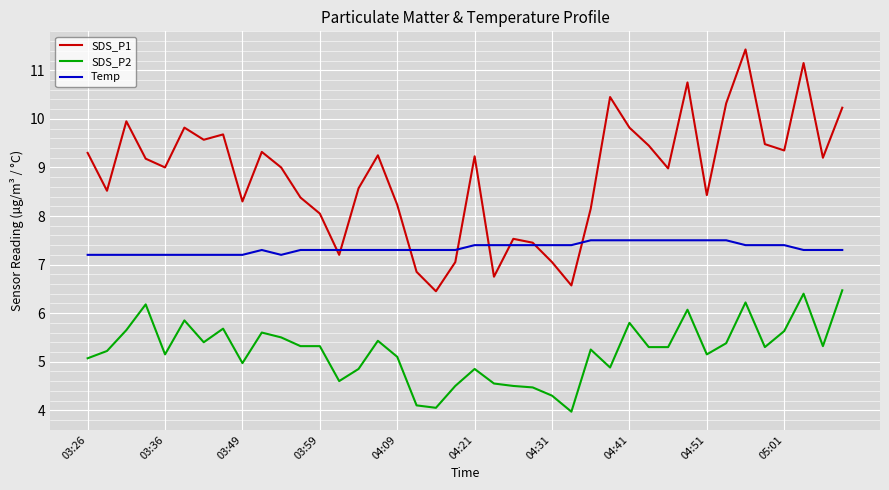

True or false: SDS_P2 and SDS_P1 cross at least once.

False